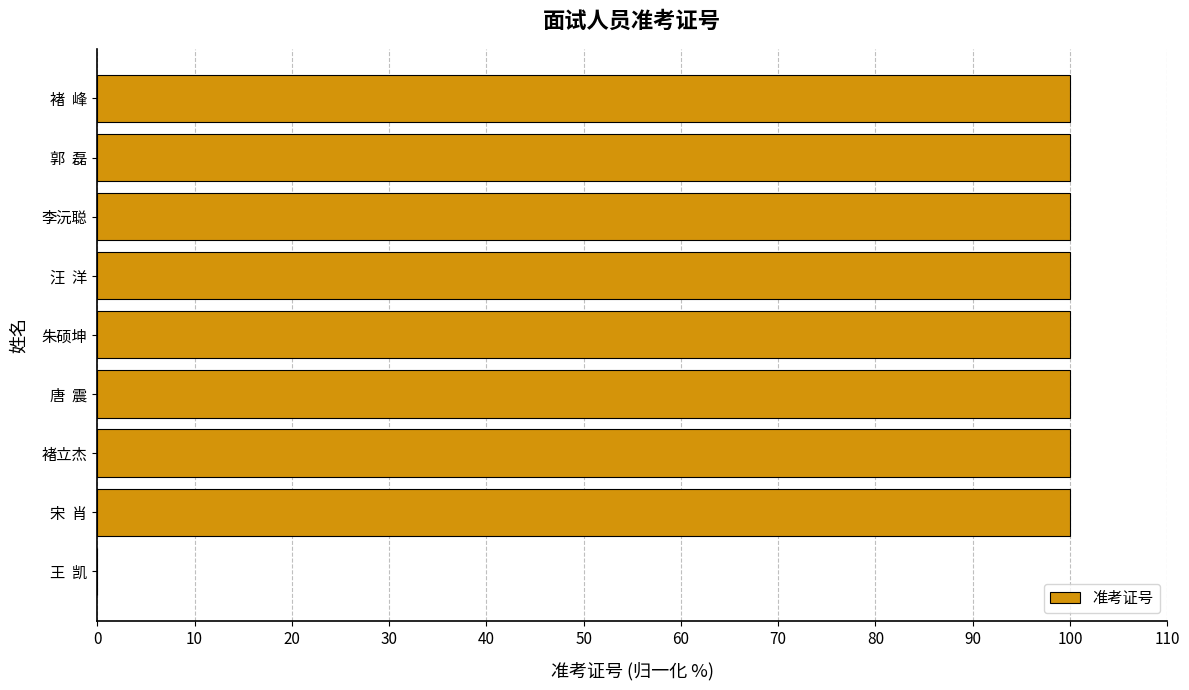

Between 褚  峰 and 王  凯, which is larger?

褚  峰